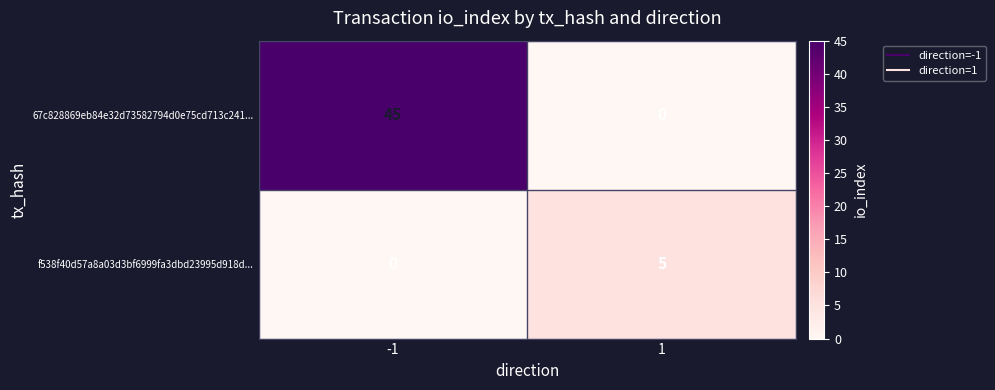

How many data points does each series have?

2